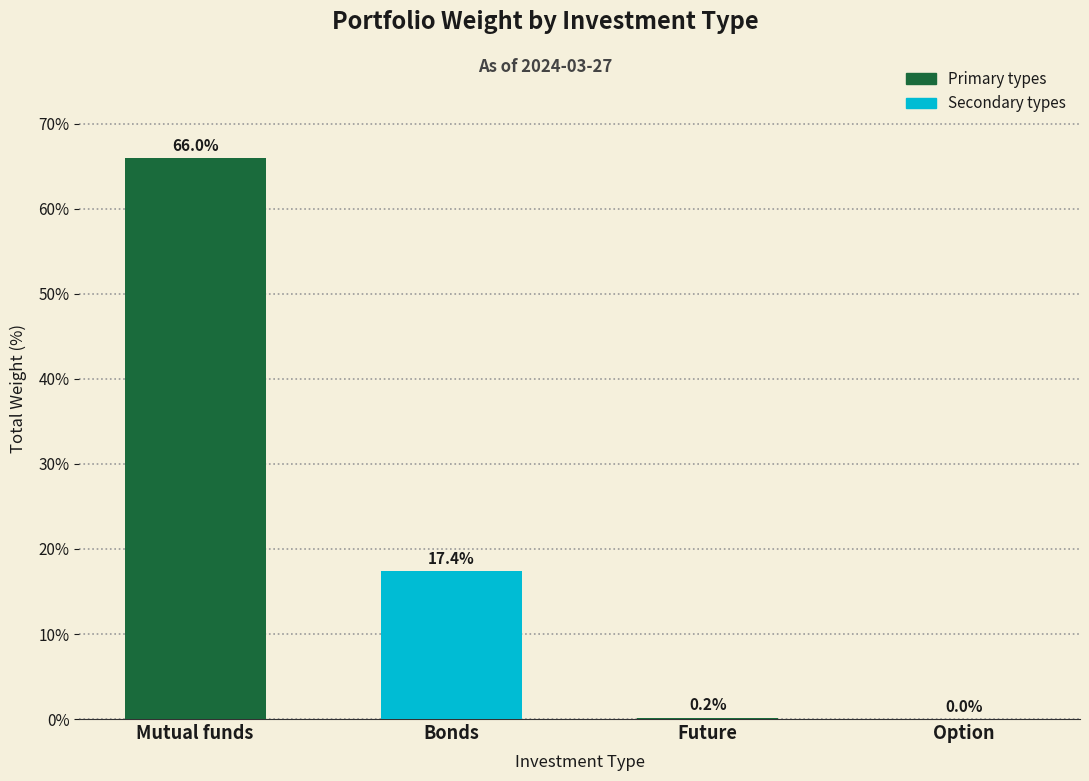

The value at Option is 0.0. True or false?

False